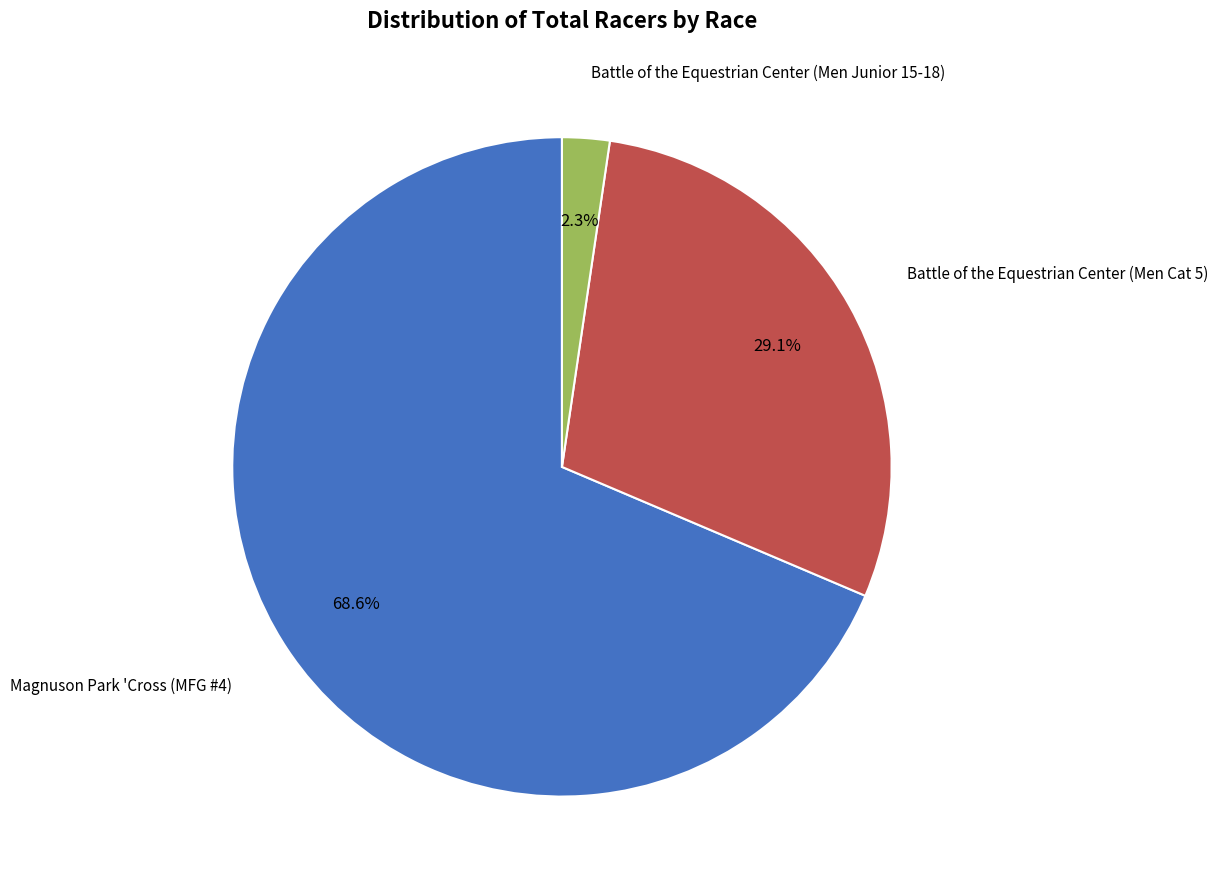

Is there a majority slice in this chart?

Yes